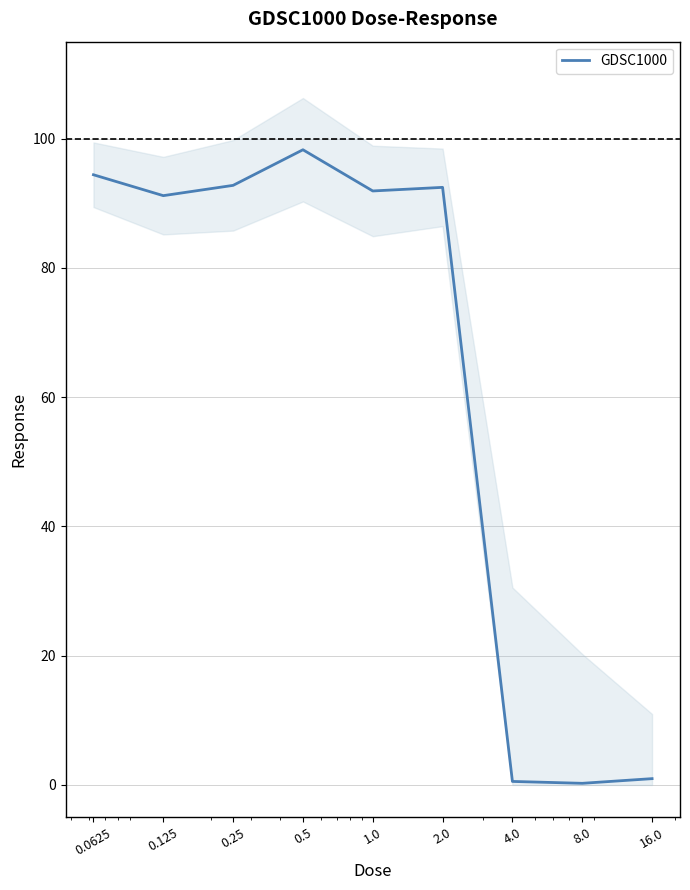

List the labels in order of value, largest first.

0.5, 0.0625, 0.25, 2.0, 1.0, 0.125, 16.0, 4.0, 8.0